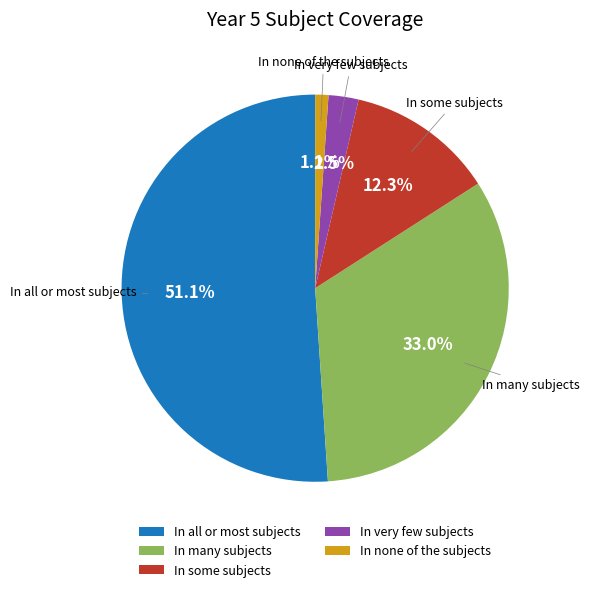

Approximately how many times larger is the value at In some subjects compared to In many subjects?

0.4